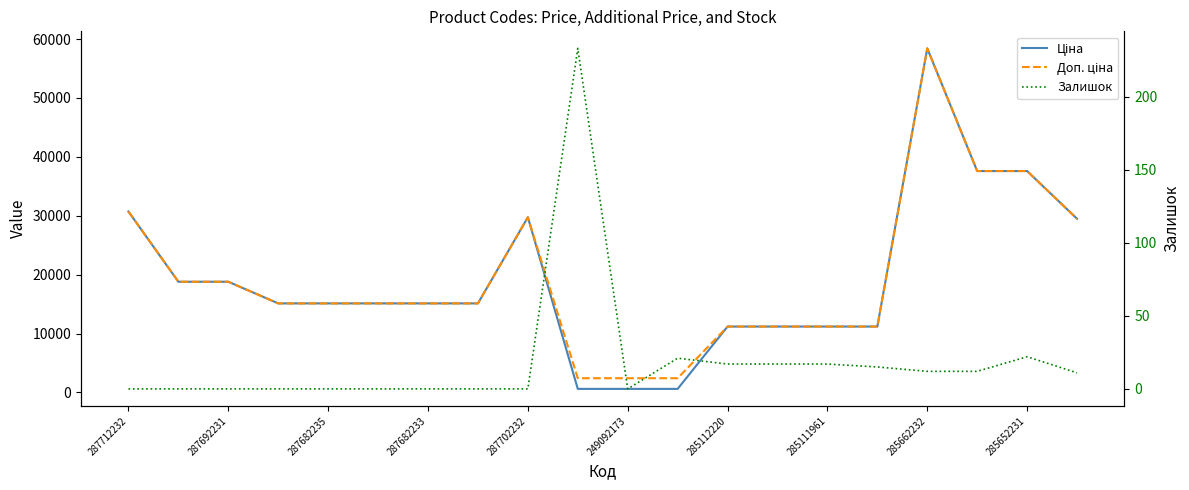

True or false: Ціна and Залишок cross at least once.

False